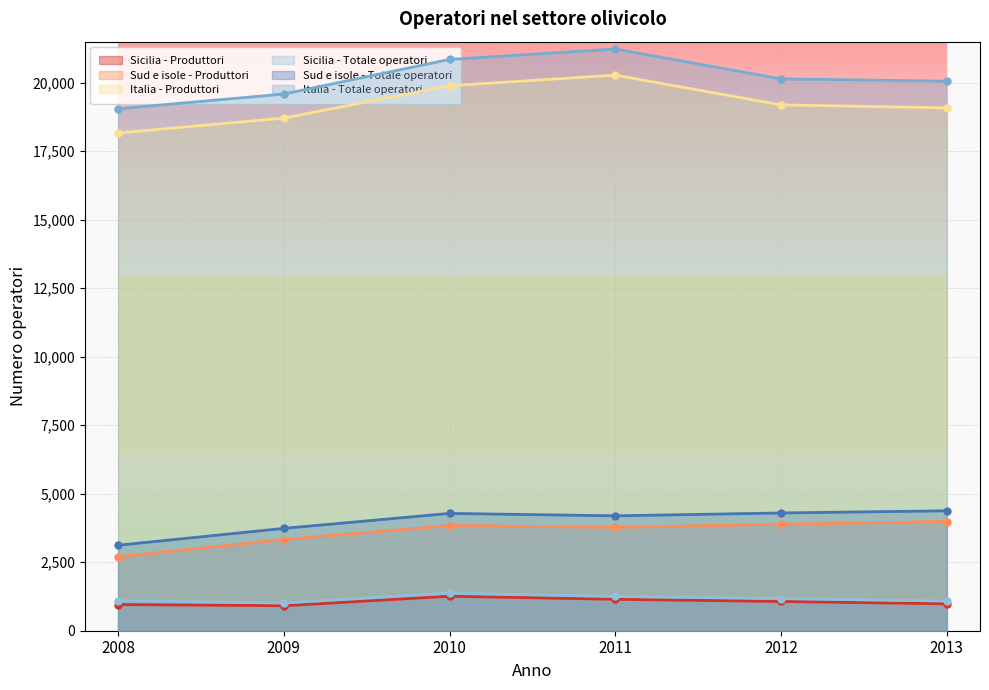

How many data points in Sicilia - Produttori are less than 1067?

3